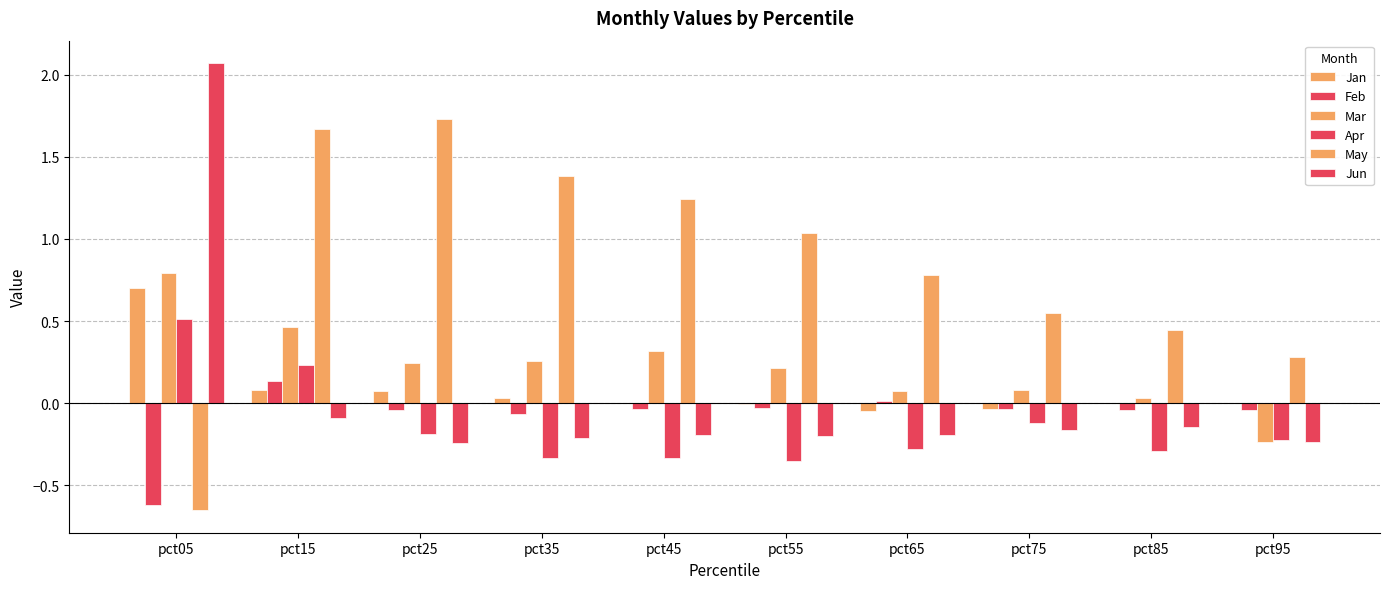

Reading right to left, transcribe all the data shown in this chart.

Jan: -0.0	0.0	-0.0	-0.0	-0.0	0.0	0.0	0.1	0.1	0.7
Feb: -0.0	-0.0	-0.0	0.0	-0.0	-0.0	-0.1	-0.0	0.1	-0.6
Mar: -0.2	0.0	0.1	0.1	0.2	0.3	0.3	0.2	0.5	0.8
Apr: -0.2	-0.3	-0.1	-0.3	-0.4	-0.3	-0.3	-0.2	0.2	0.5
May: 0.3	0.4	0.5	0.8	1.0	1.2	1.4	1.7	1.7	-0.7
Jun: -0.2	-0.1	-0.2	-0.2	-0.2	-0.2	-0.2	-0.2	-0.1	2.1